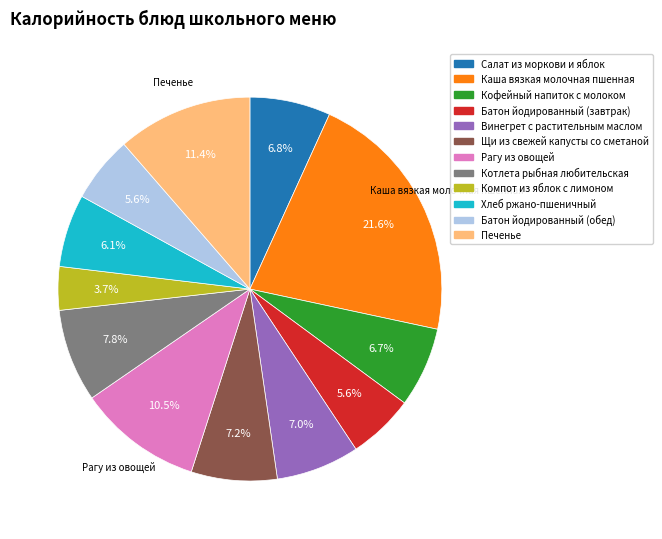

Between Кофейный напиток с молоком and Батон йодированный (обед), which is larger?

Кофейный напиток с молоком